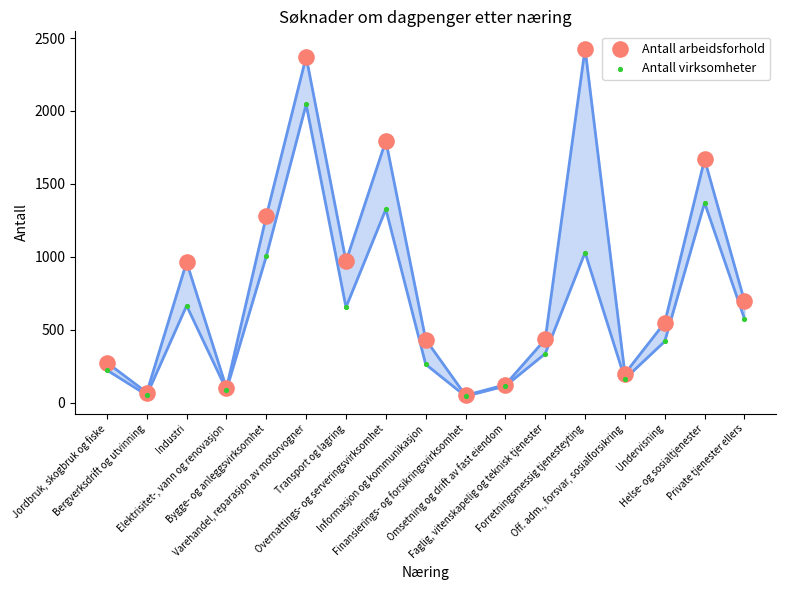

In the Antall arbeidsforhold series, what Y value is closest to 1238?

1279